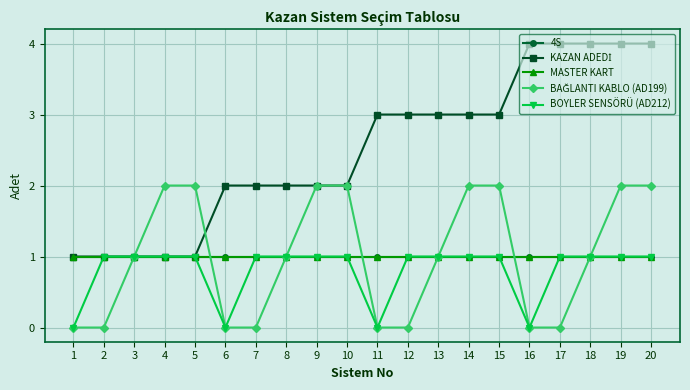

Is it true that BOYLER SENSÖRÜ (AD212) equals 1 at 10?

True